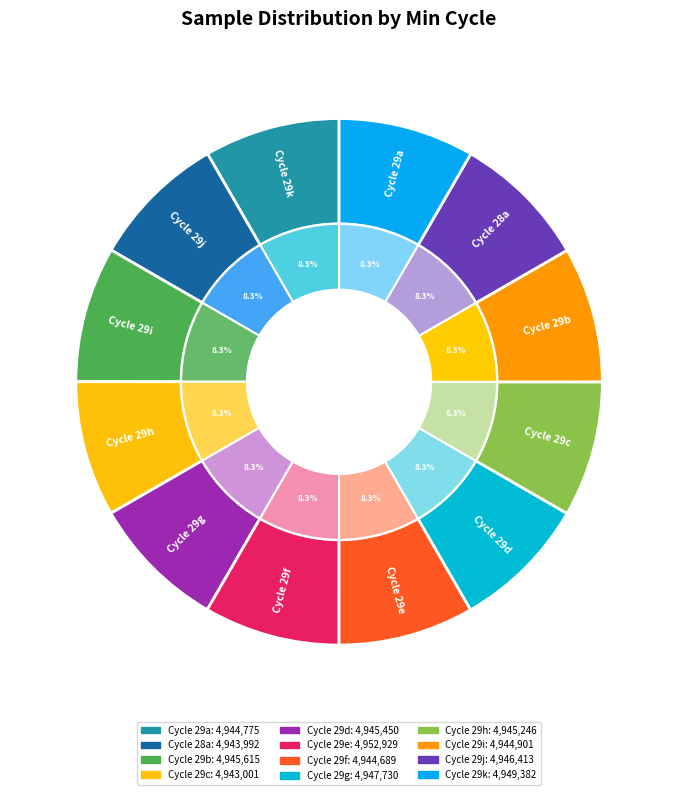

Do 29 and 29 together represent more than half of the pie?

No